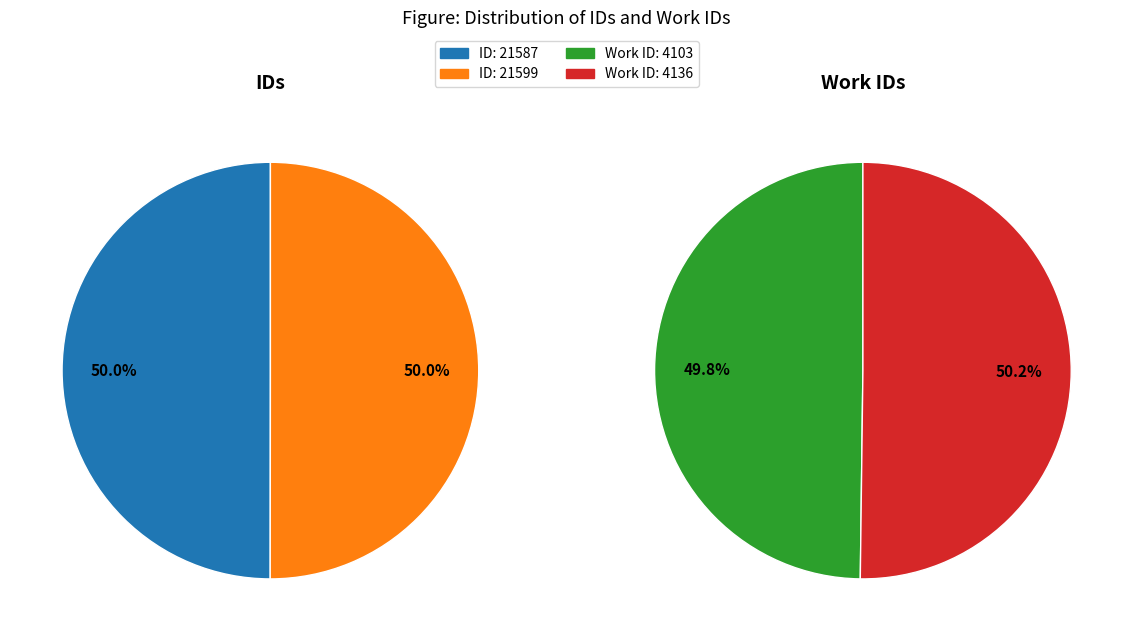

To the nearest percent, what percentage of the pie is 21587?

50%